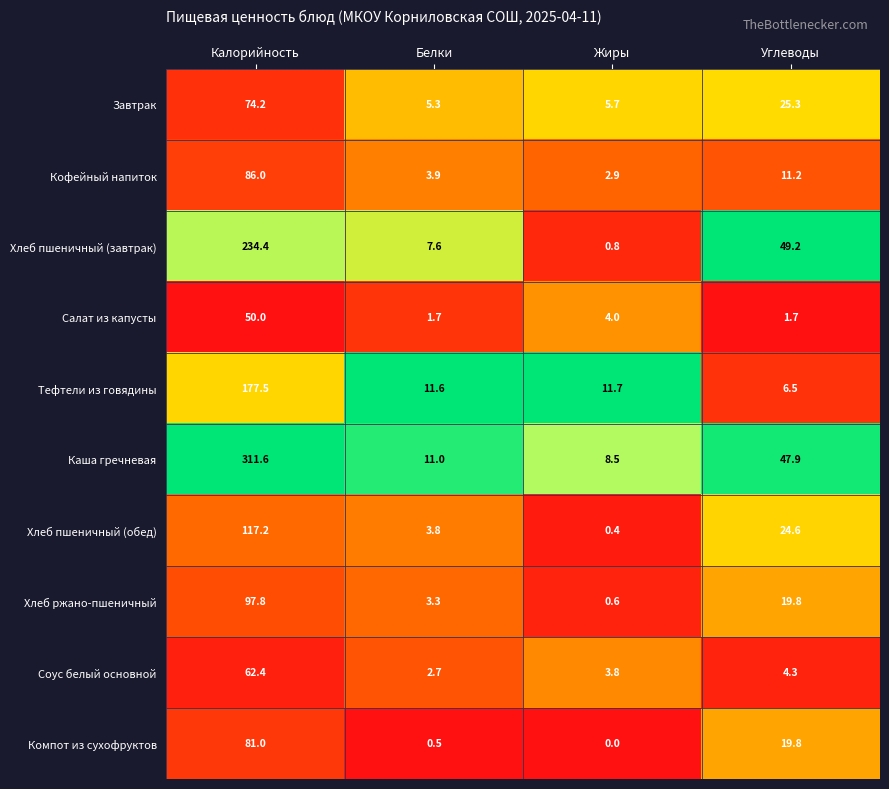

What is the spread (max minus min) of values at Углеводы?

47.5